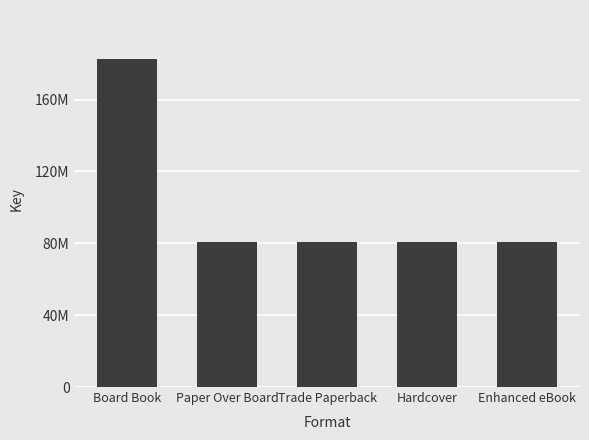

Are the bars horizontal?

No